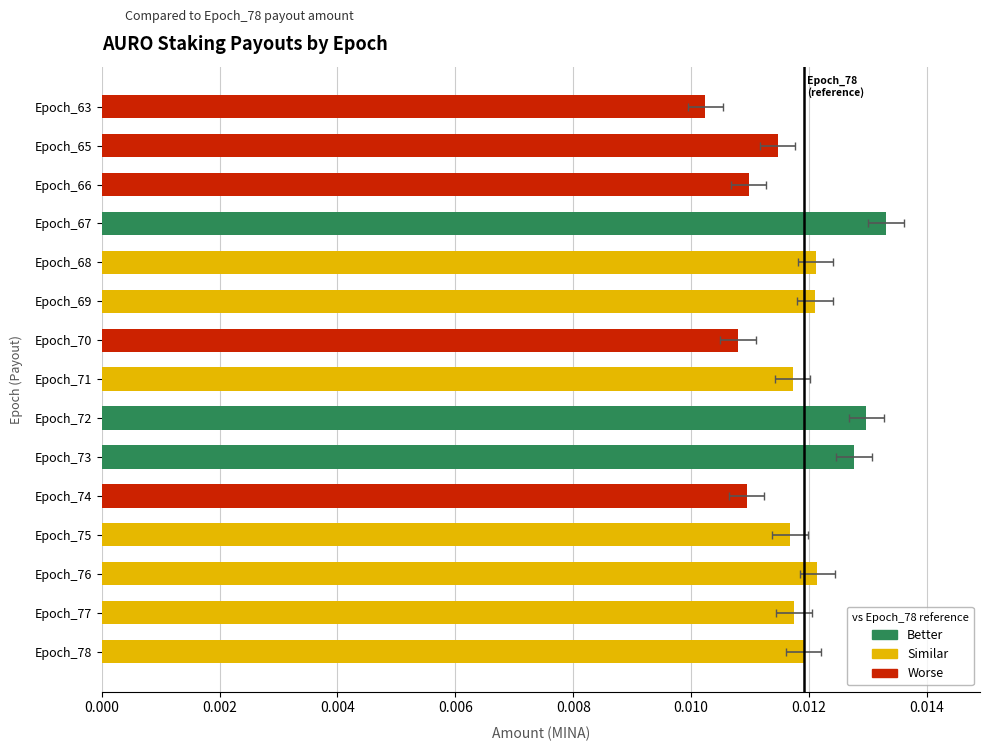

List the labels in order of value, smallest first.

Epoch_63, Epoch_70, Epoch_74, Epoch_66, Epoch_65, Epoch_75, Epoch_71, Epoch_77, Epoch_78, Epoch_69, Epoch_68, Epoch_76, Epoch_73, Epoch_72, Epoch_67